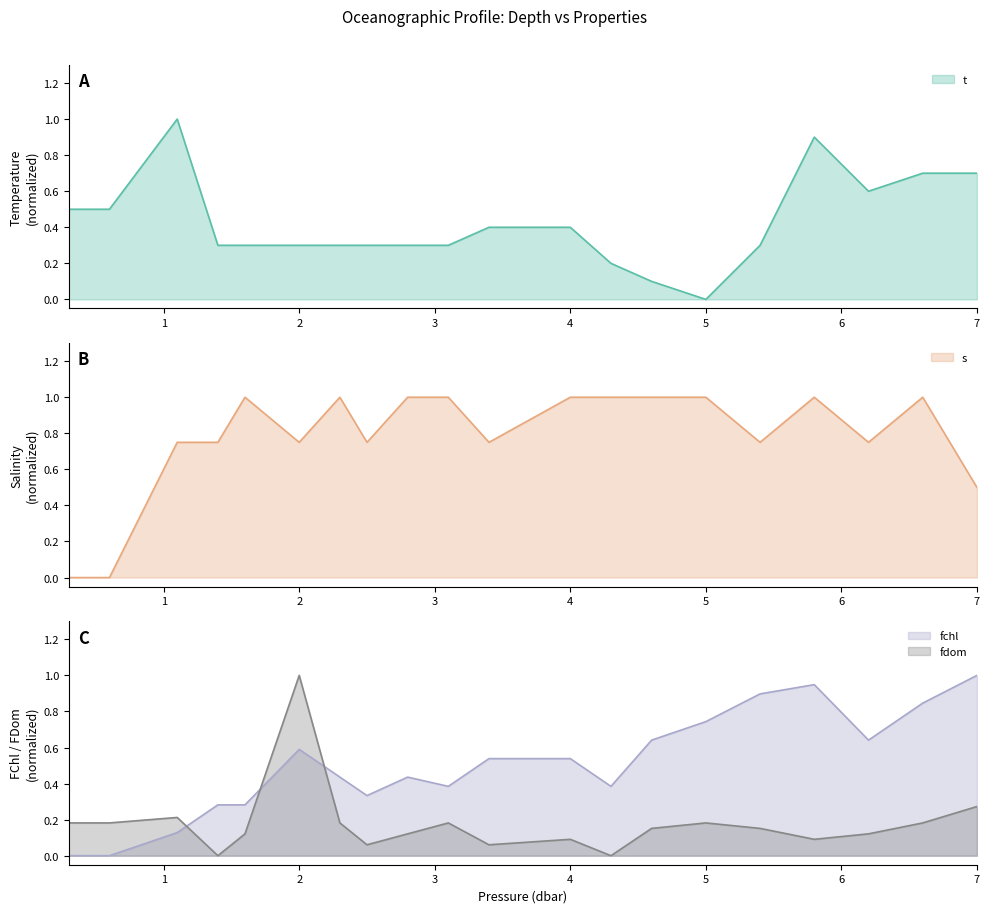

Reading right to left, what are all the values shown in this chart?

t: 0.7	0.7	0.6	0.9	0.3	0.0	0.1	0.2	0.4	0.4	0.3	0.3	0.3	0.3	0.3	0.3	0.3	1.0	0.5	0.5
s: 0.5	1.0	0.8	1.0	0.8	1.0	1.0	1.0	1.0	0.8	1.0	1.0	0.8	1.0	0.8	1.0	0.8	0.8	0.0	0.0
fchl: 1.0	0.8	0.6	0.9	0.9	0.7	0.6	0.4	0.5	0.5	0.4	0.4	0.3	0.4	0.6	0.3	0.3	0.1	0.0	0.0
fdom: 0.3	0.2	0.1	0.1	0.2	0.2	0.2	0.0	0.1	0.1	0.2	0.1	0.1	0.2	1.0	0.1	0.0	0.2	0.2	0.2